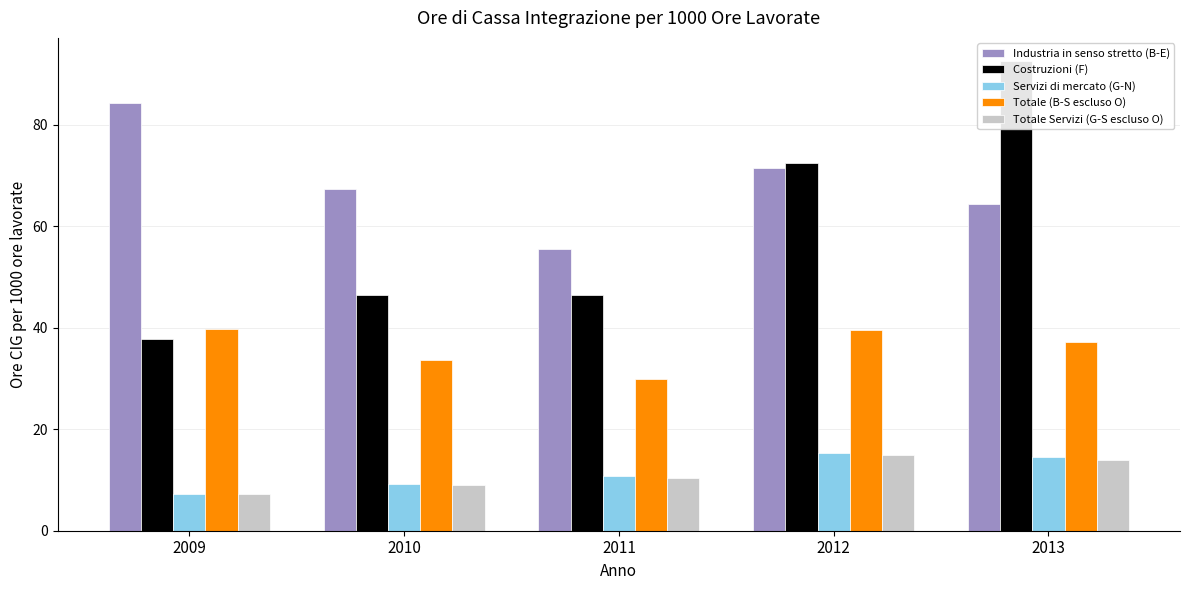

Read the Industria in senso stretto (B-E) value at 2012.

71.4